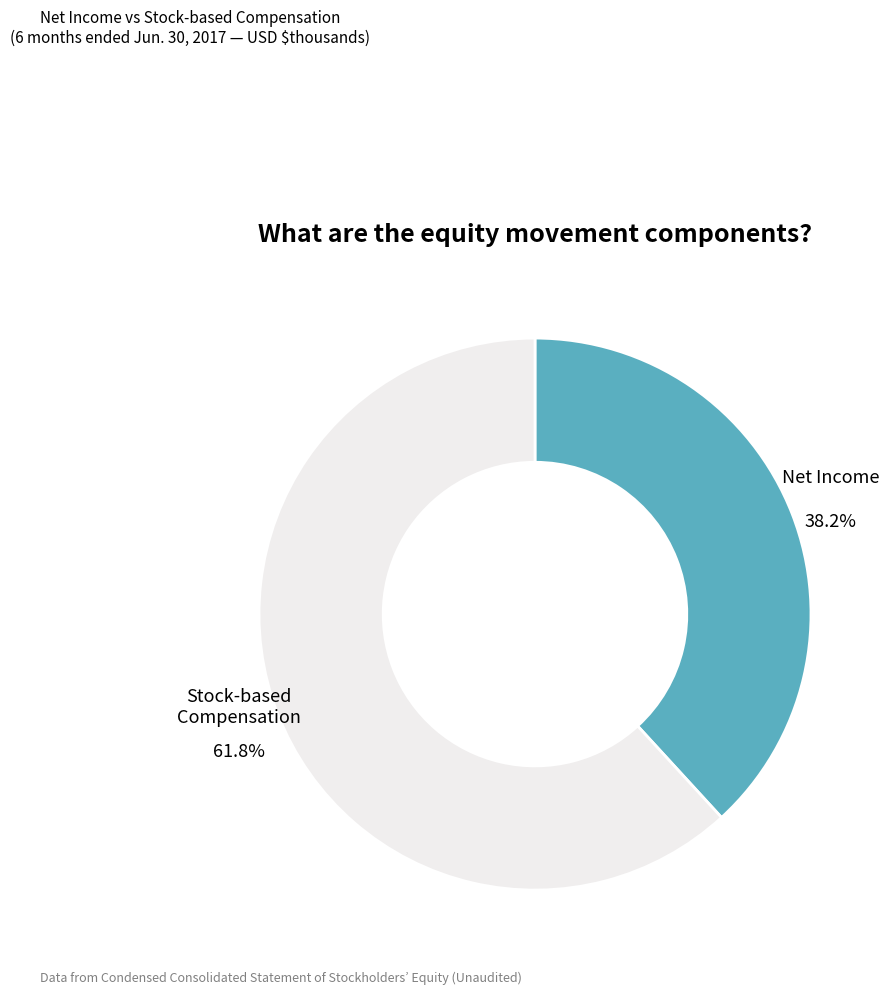

What is the ratio of the value at Net Income to the value at Stock-based Compensation?

0.6